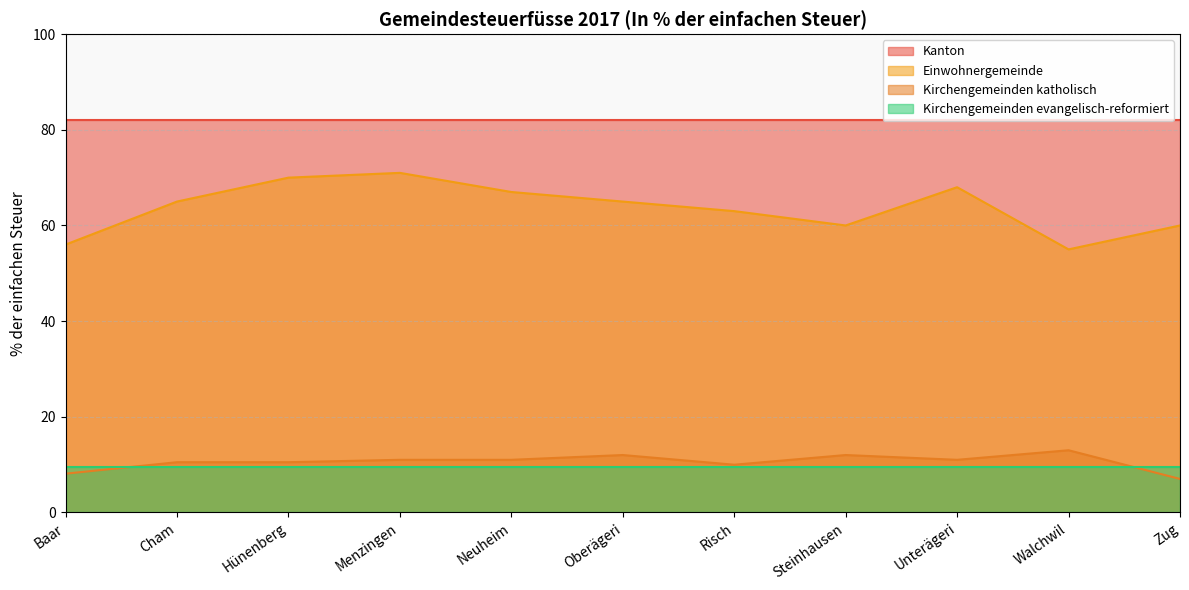

True or false: Einwohnergemeinde and Kanton intersect in this chart.

False